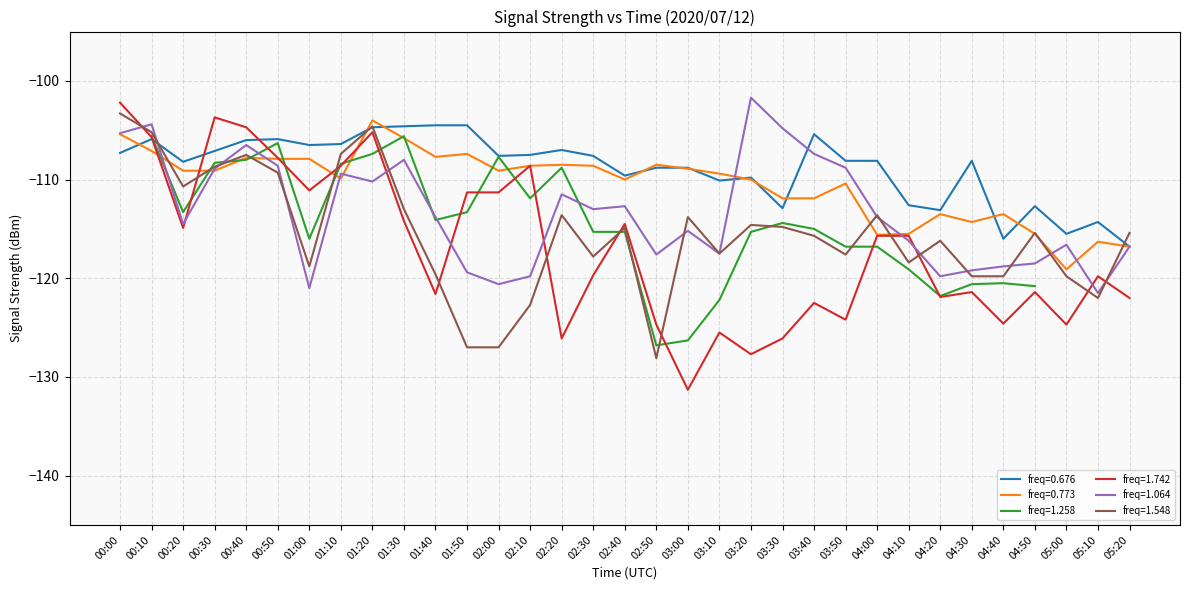

Which category has the highest value in the freq=0.773 series?

01:20